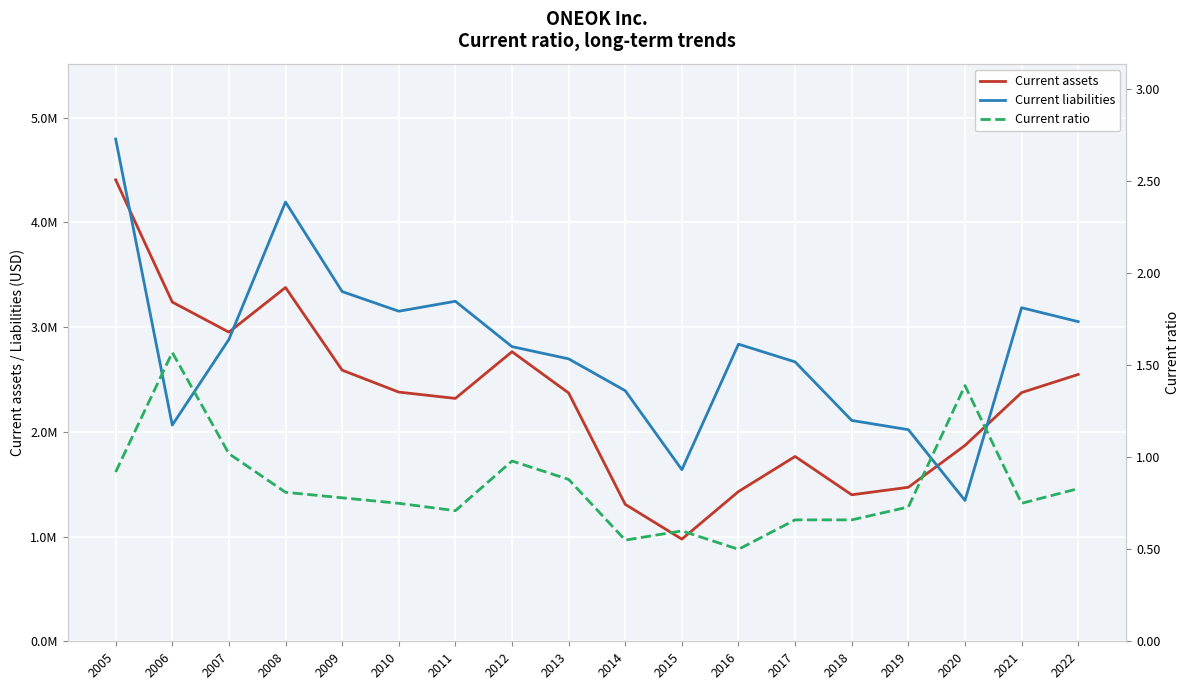

What is the average value of the Current assets series?

2307374.4